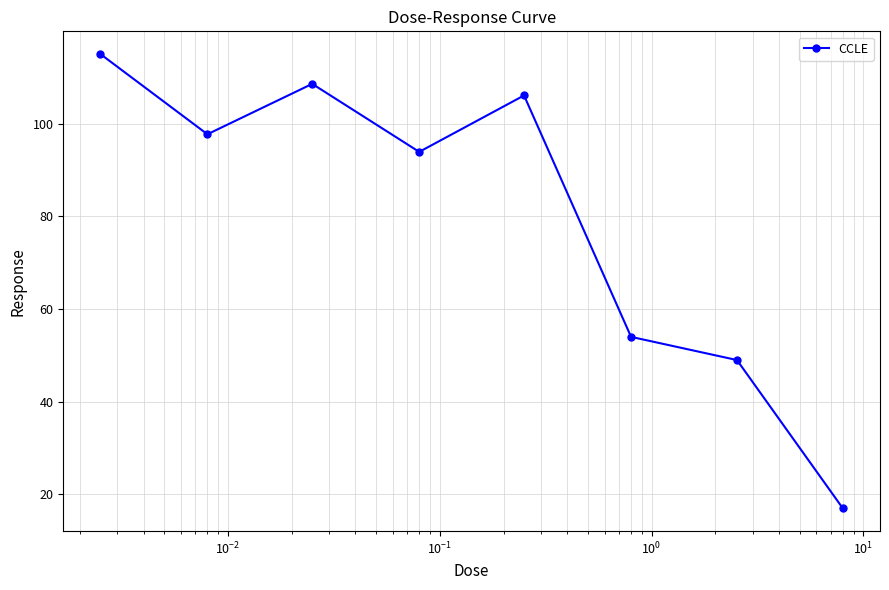

What is the value of the 8th point from the left?

17.0